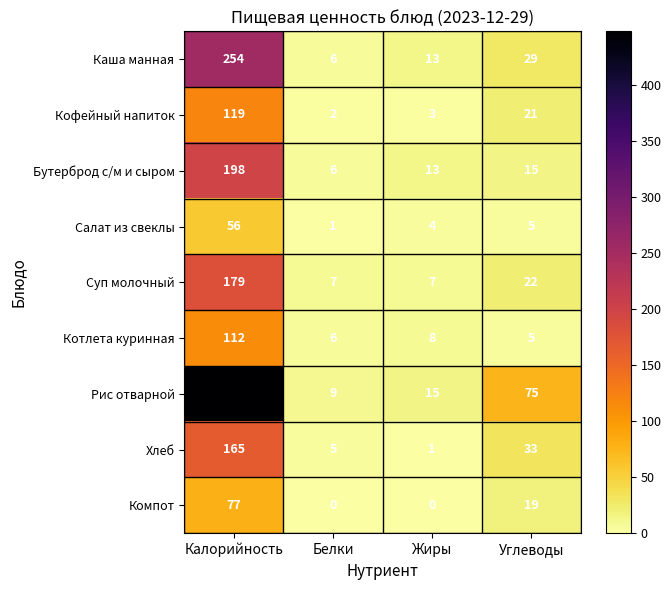

What is the total value across all series at Белки?

42